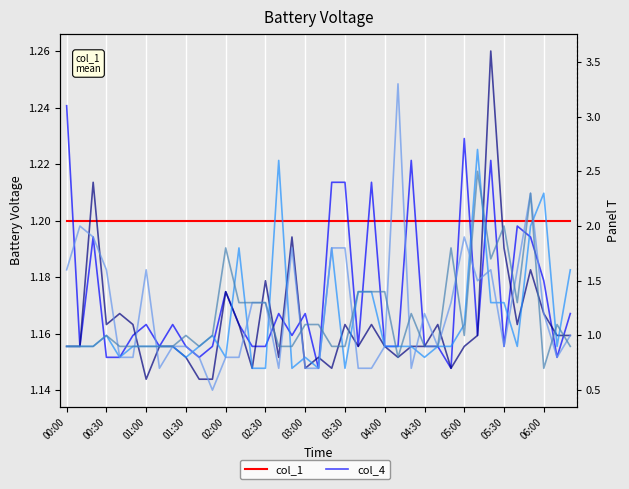

What is the approximate value of col_4 at 17?

1.0